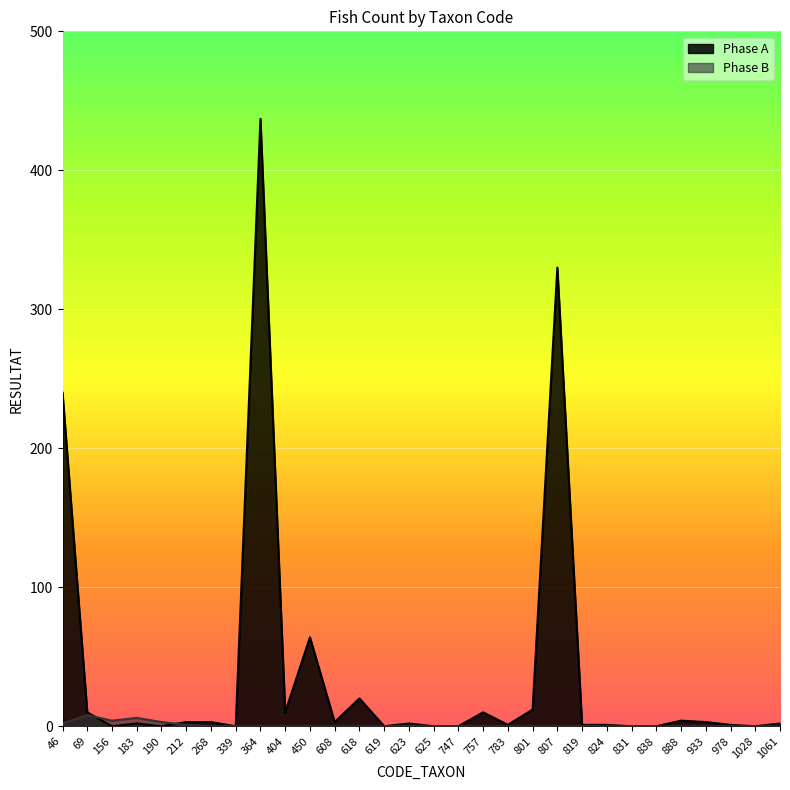

How many values in Phase B are above zero?

6